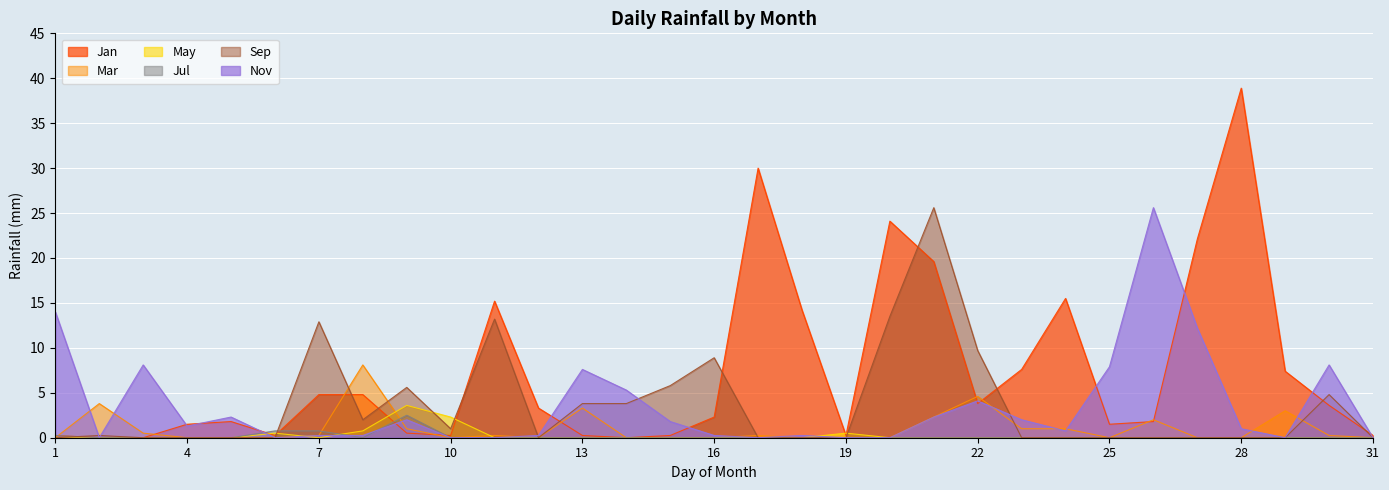

True or false: Mar and Jan cross at least once.

True